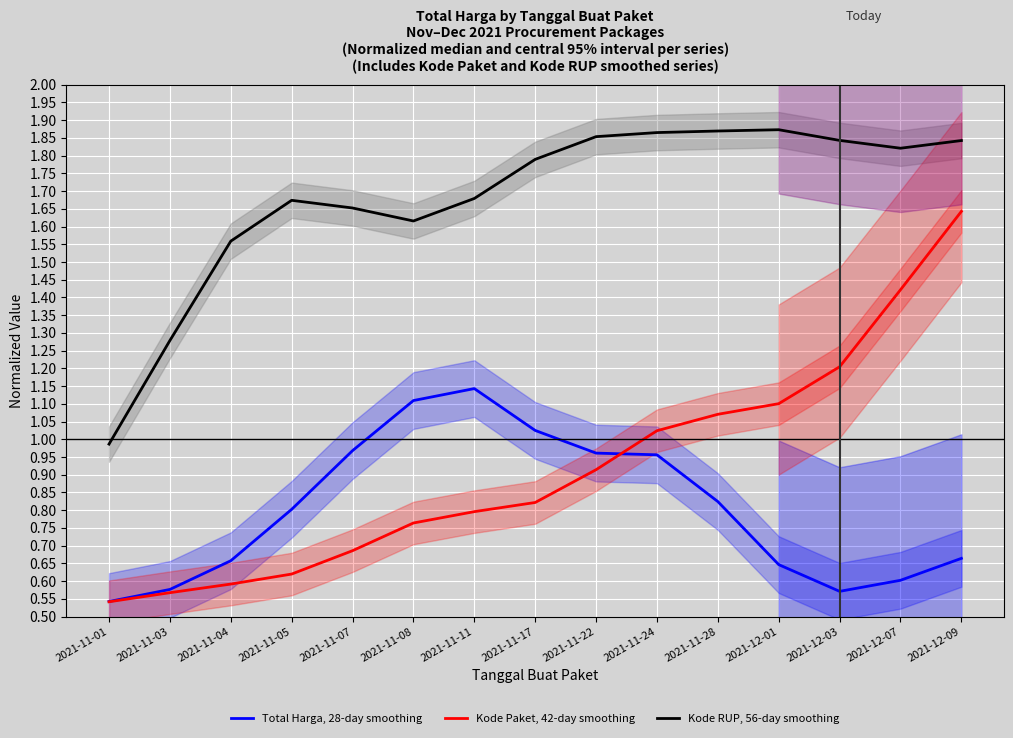

True or false: Kode RUP, 56-day smoothing and Total Harga, 28-day smoothing cross at least once.

False